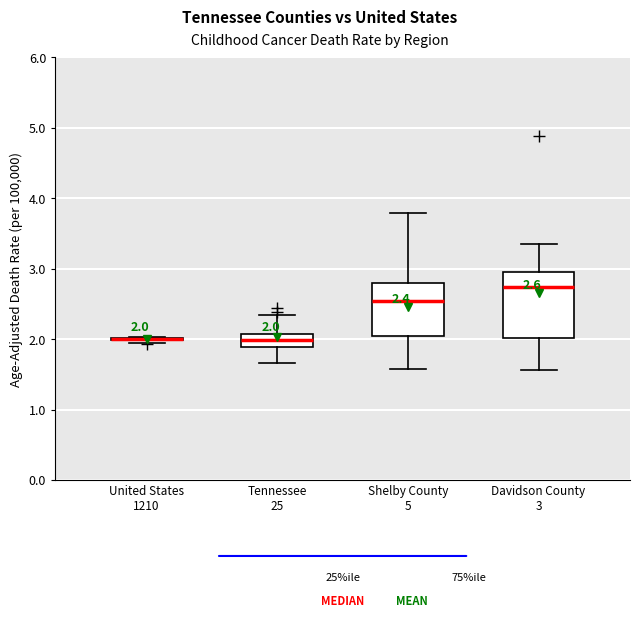

Comparing the boxes themselves (not the whiskers), which one is the tallest?

Davidson County 3